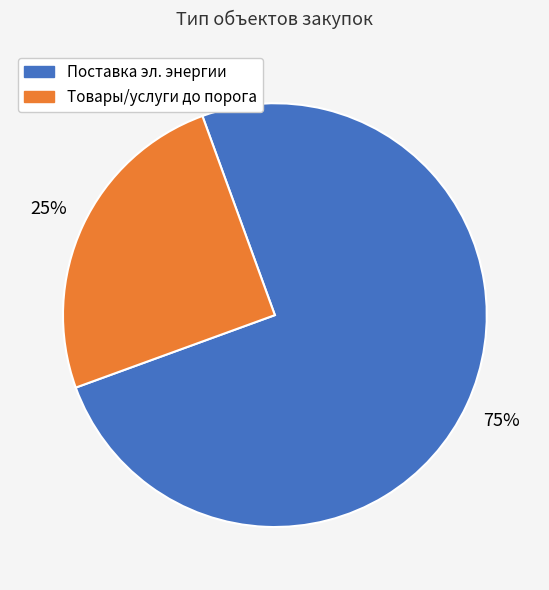

To the nearest percent, what is the average slice percentage?

50%